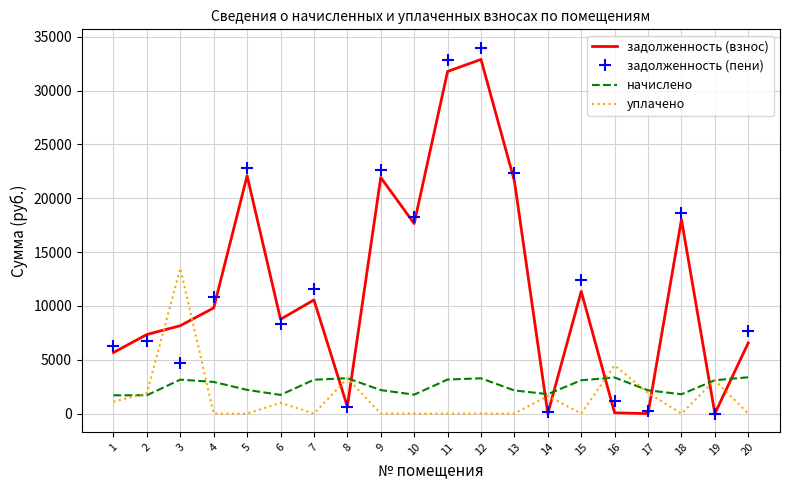

What is the difference between the maximum and second lowest values in the задолженность (взнос) series?

32892.7